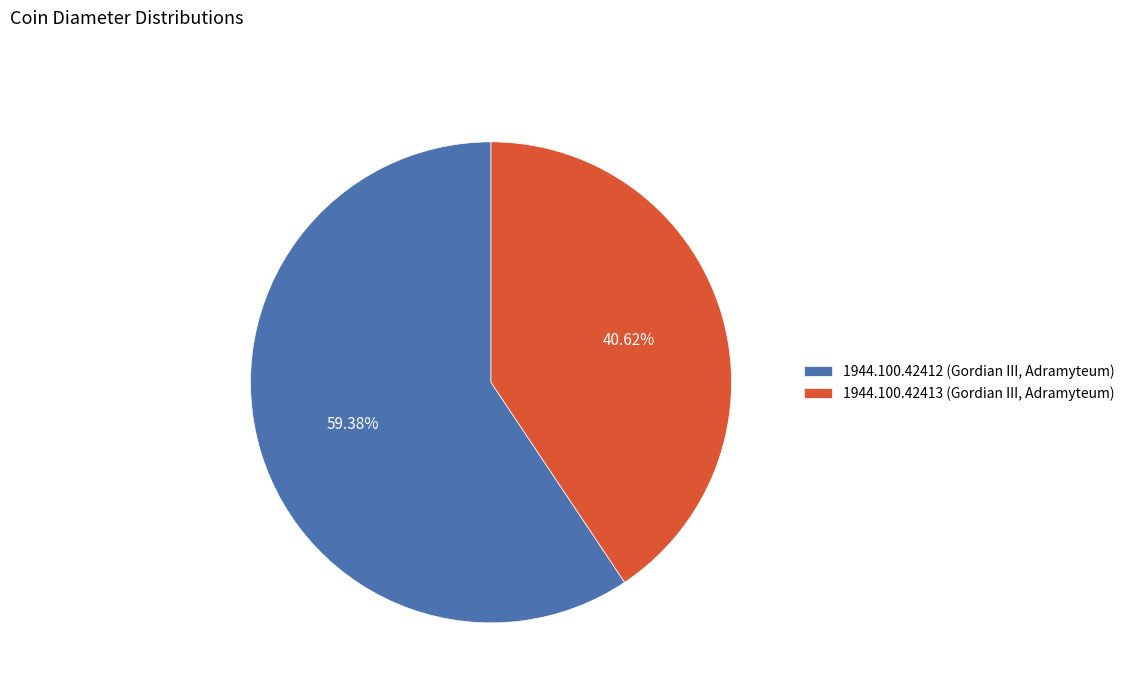

Combined, do 1944.100.42413 (Gordian III, Adramyteum) and 1944.100.42412 (Gordian III, Adramyteum) account for over 50%?

Yes